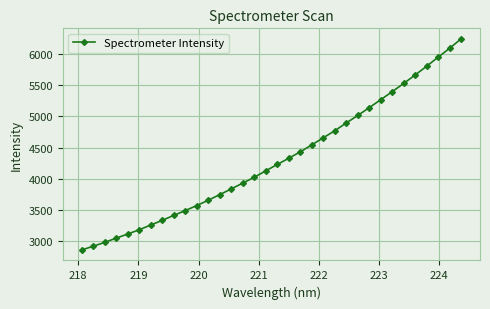

What is the difference between the second highest and minimum values?

3240.4